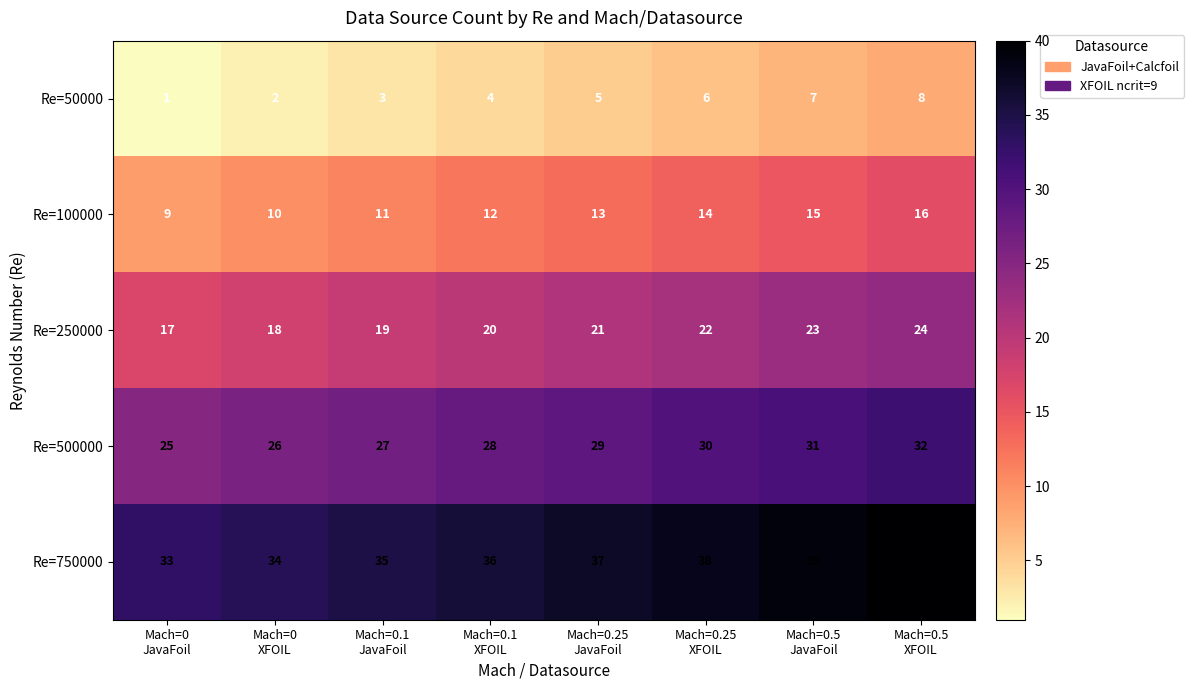

What is the difference between the second highest and minimum values in the Re=250000 series?

6